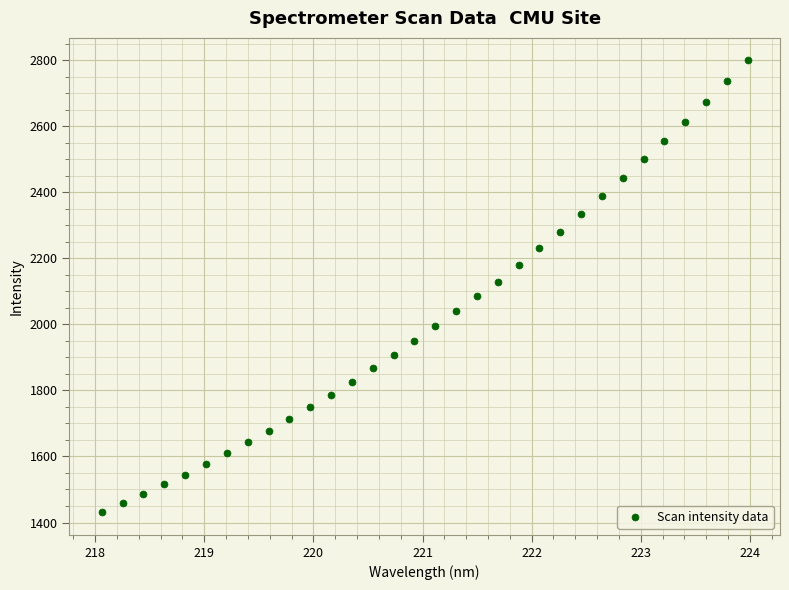

What is the range of X values (max minus min)?

5.9